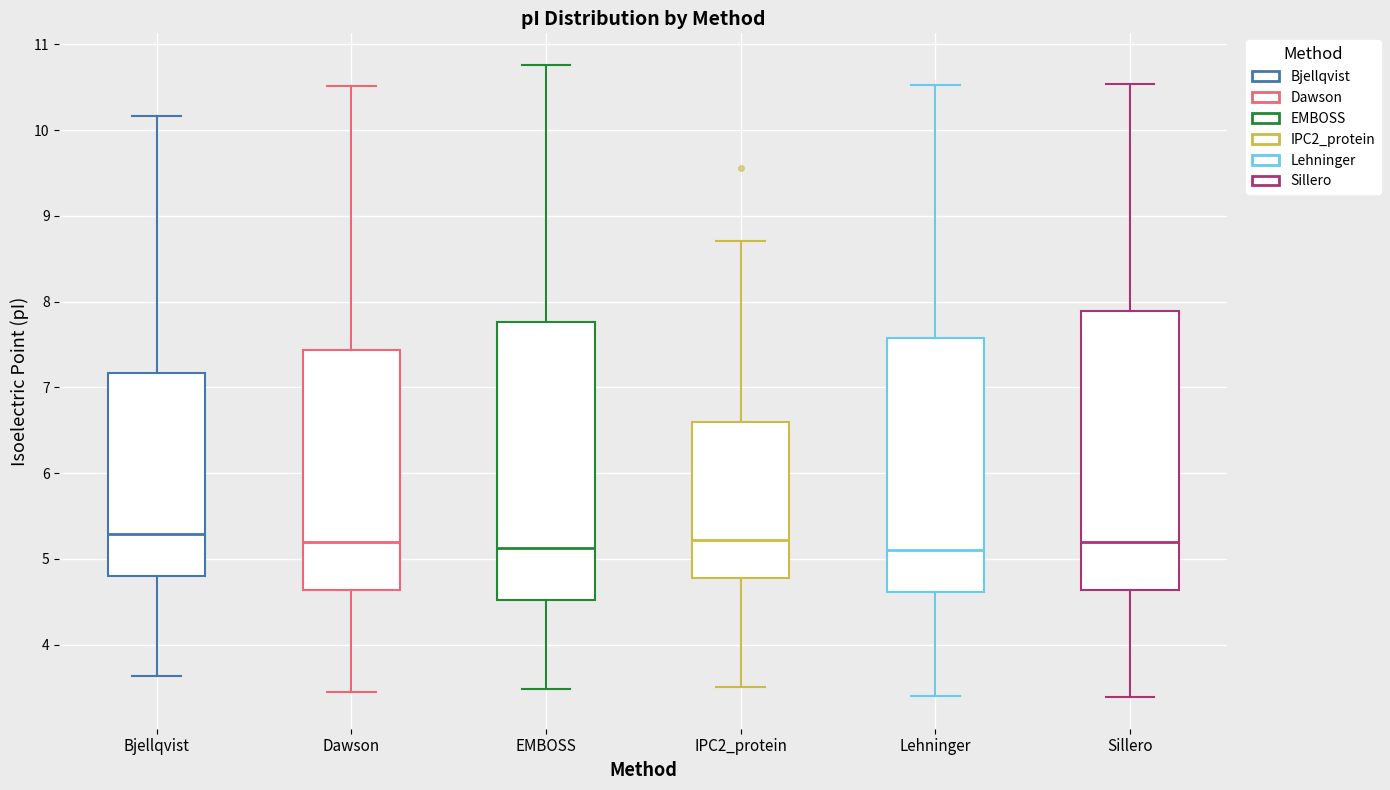

Where does the lower whisker of the box for Lehninger end on the y-axis? The values are not printed on the chart, so give them approximately, as read against the axis.

3.4